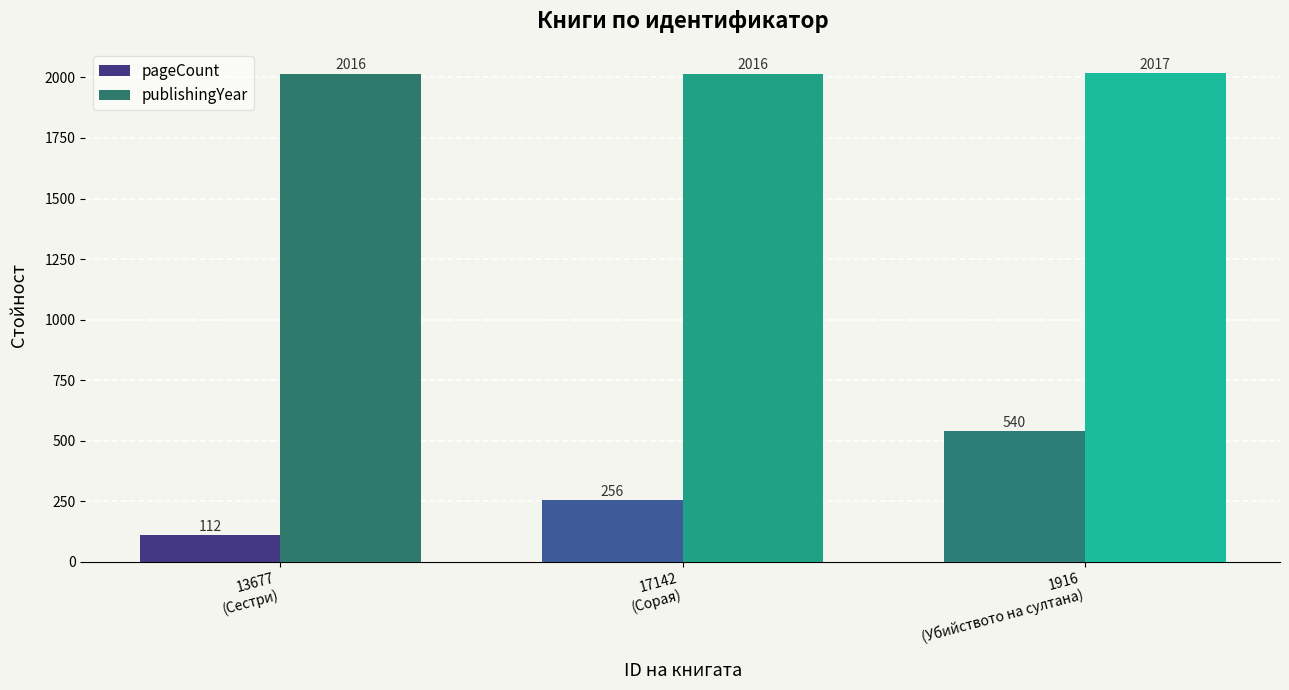

Count the publishingYear values in the range 2016 to 2017.

3